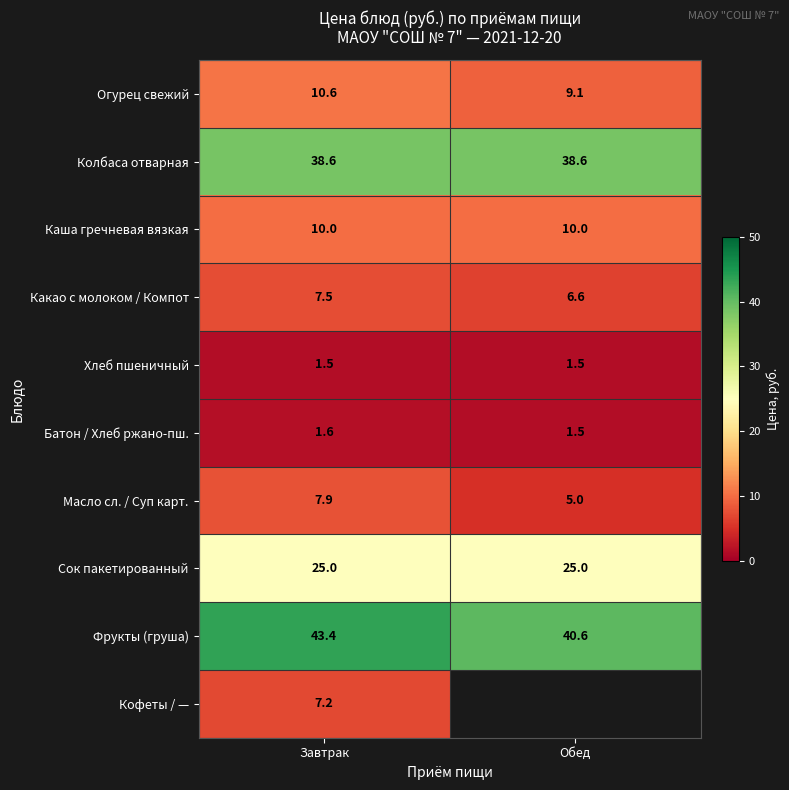

What is the approximate value of Колбаса отварная at Завтрак?

38.6